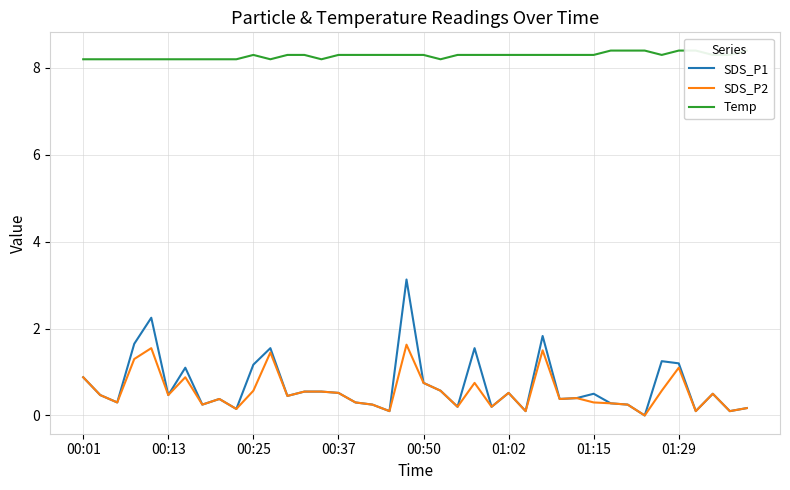

What is the highest value of the SDS_P1 series?

3.1